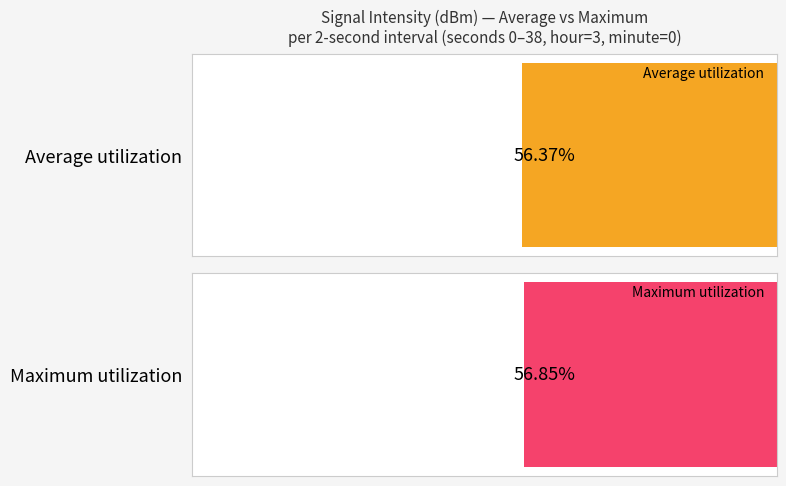

Between 4 and 16, which series saw the biggest shift?

Maximum utilization